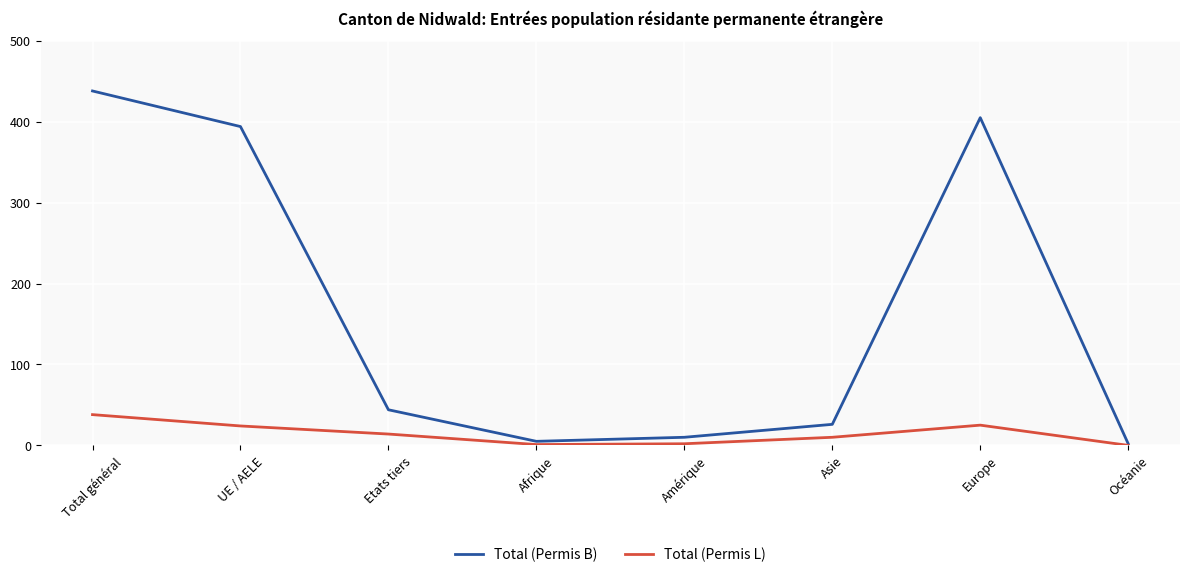

What value does the Total (Permis L) series have at Etats tiers?

14